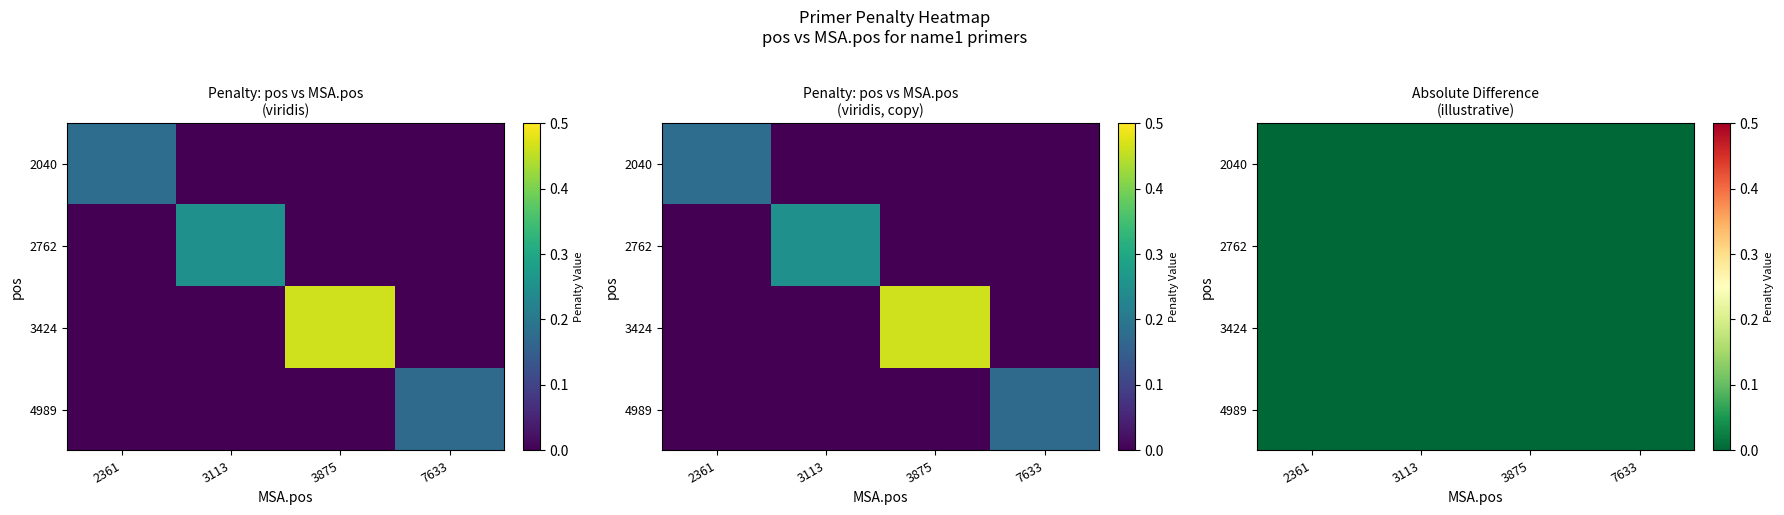

The value of 2040 at 3113 is 0.1. True or false?

False